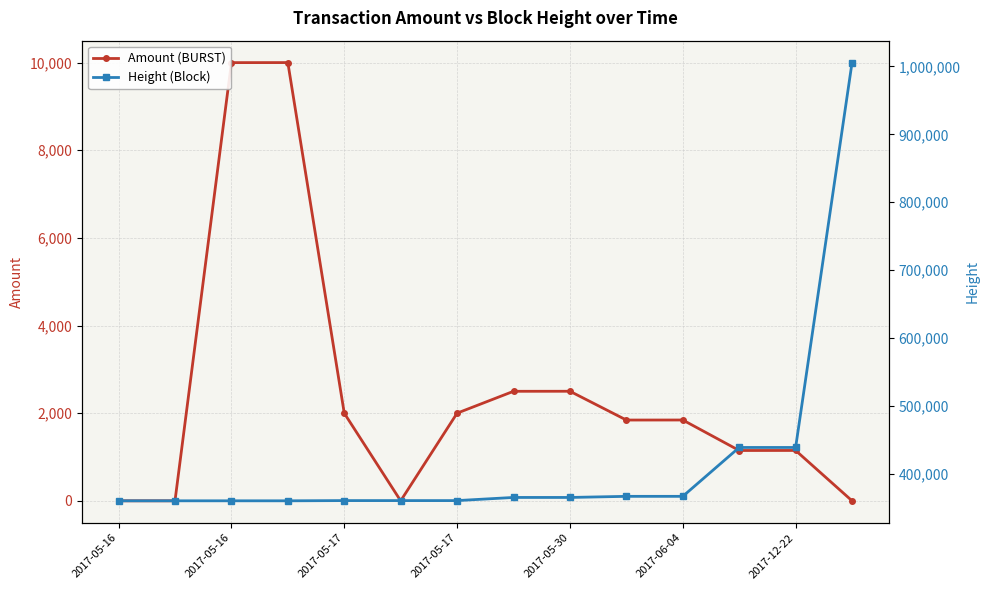

Read the Amount (BURST) value at 11.

1148.0